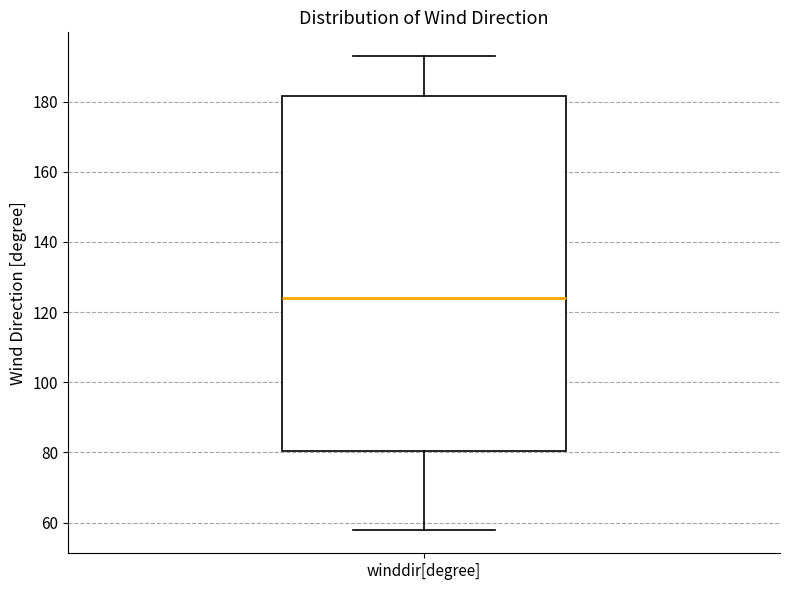

Transcribe this box plot: give where the median line is, the range the box spans, and where the two whiskers end, as read against the y-axis. The values are not printed on the chart, so give them approximately, as read against the axis.

median 124, box 80 to 182, whiskers 58 to 194